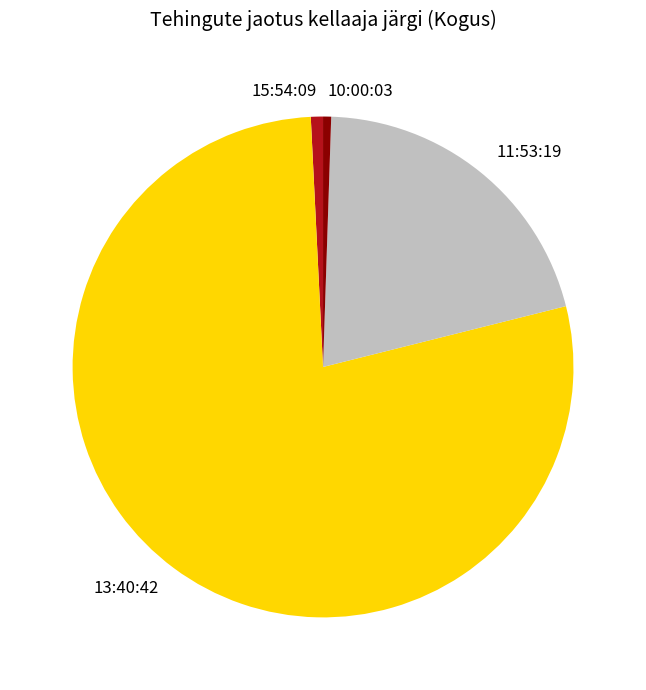

Which has a higher value, 13:40:42 or 10:00:03?

13:40:42